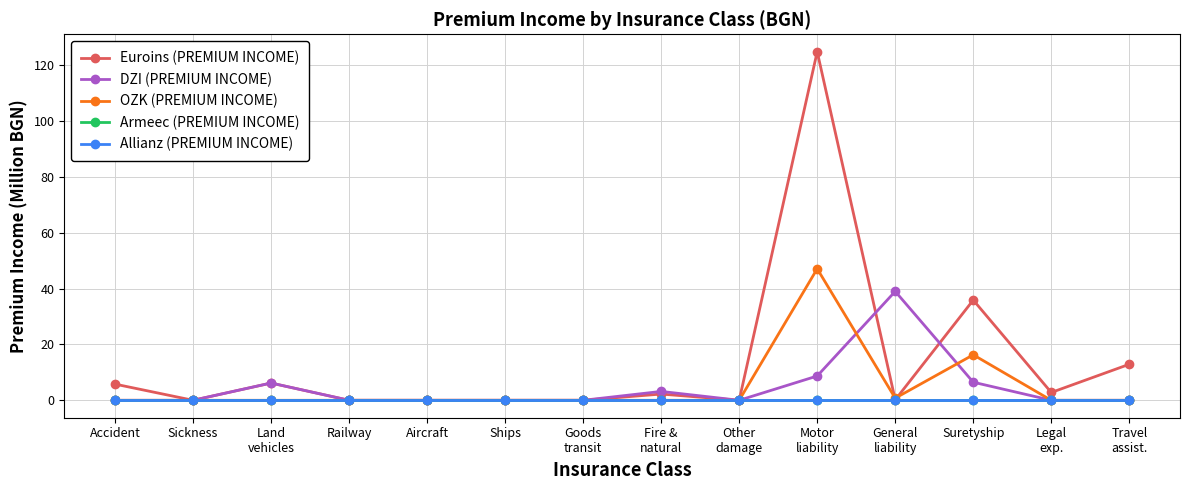

True or false: Euroins (PREMIUM INCOME) and OZK (PREMIUM INCOME) cross at least once.

True